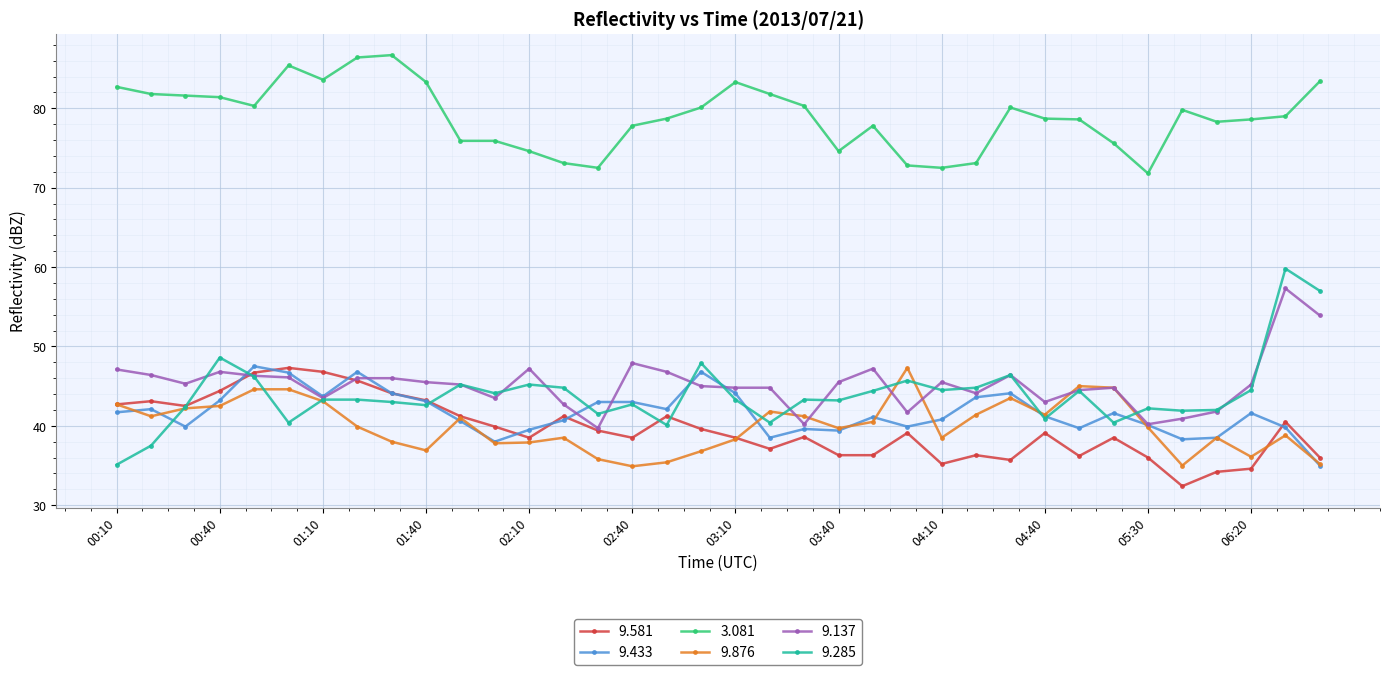

True or false: 9.137 has more than 0 interior local peaks.

True